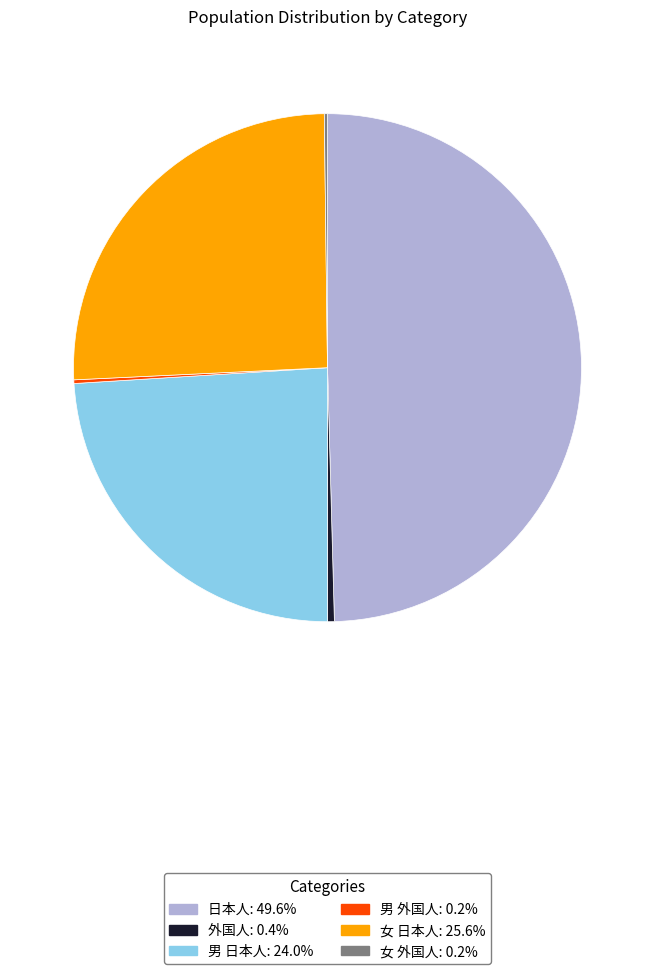

Does 女 日本人 represent more than half of the total?

No